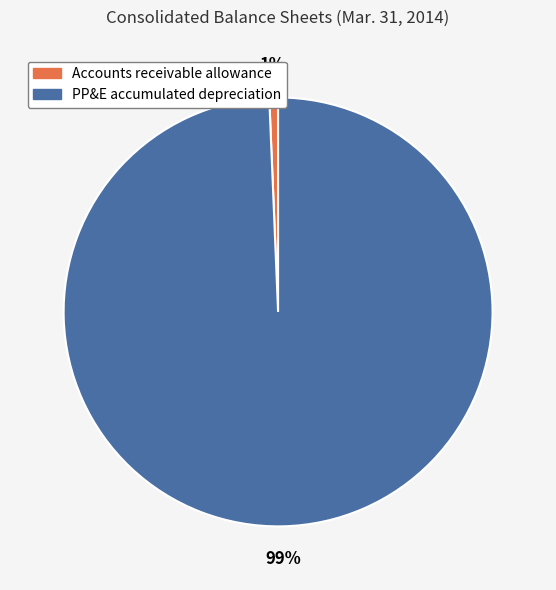

Rank the categories by value from lowest to highest.

Accounts receivable allowance, PP&E accumulated depreciation